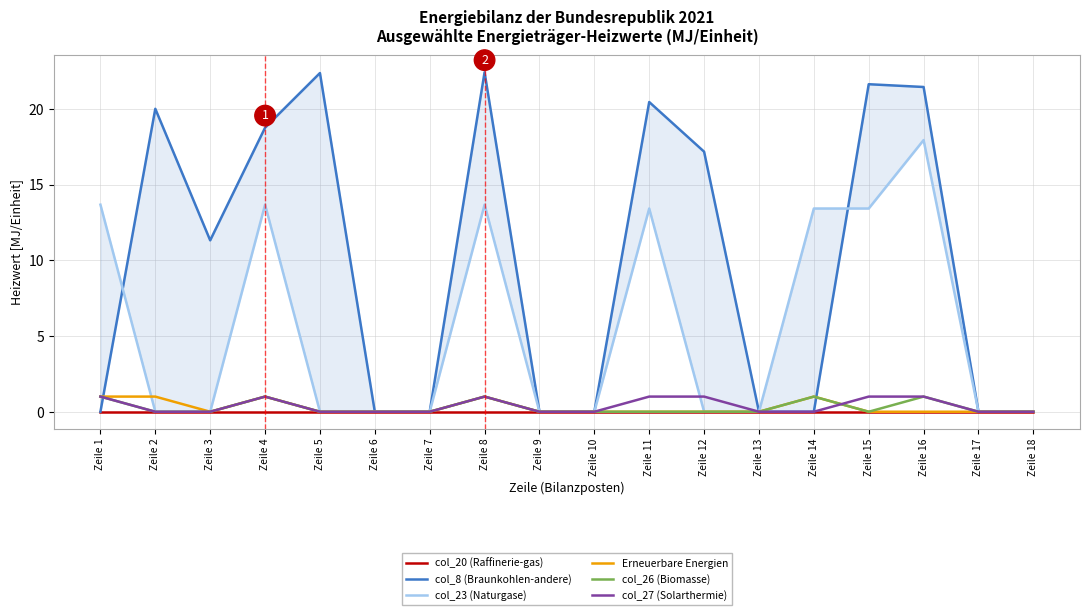

True or false: col_27 (Solarthermie) has a value of 1.0 at Zeile 15.

True